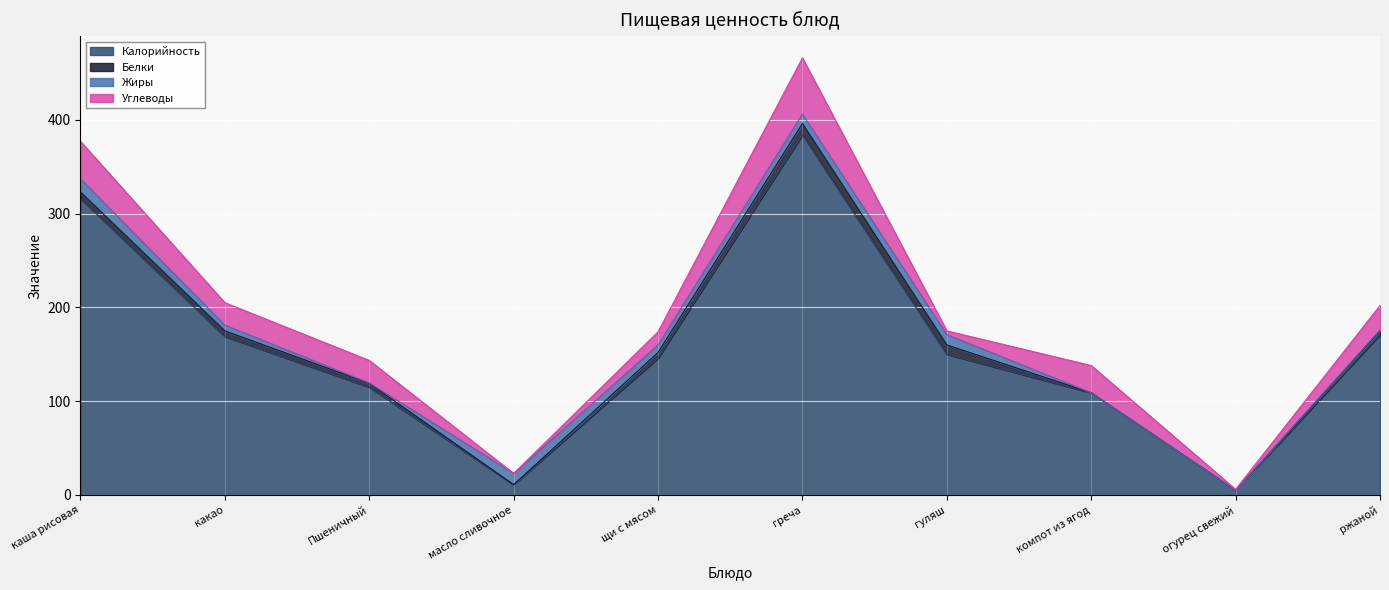

What are all the series names shown in the legend?

Калорийность, Белки, Жиры, Углеводы